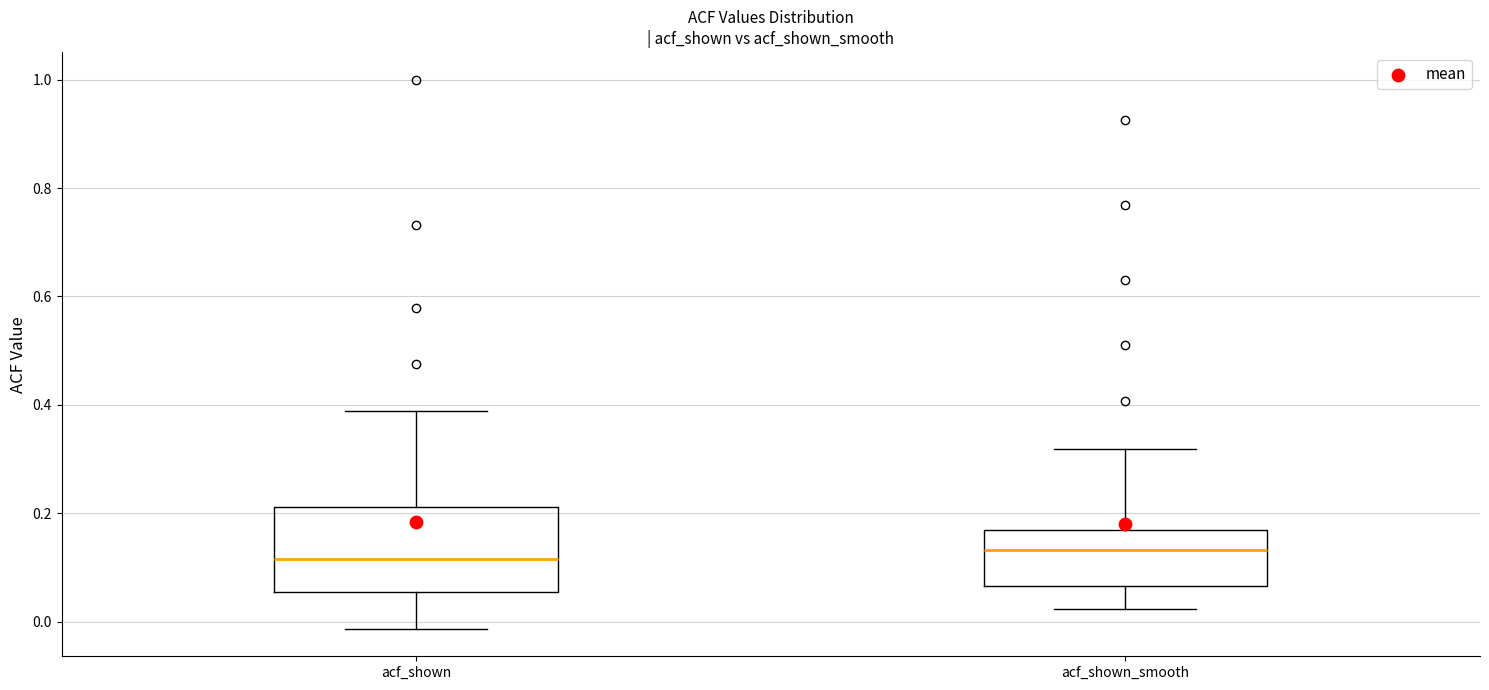

Where does the upper whisker of the box for acf_shown_smooth end on the y-axis? The values are not printed on the chart, so give them approximately, as read against the axis.

0.32